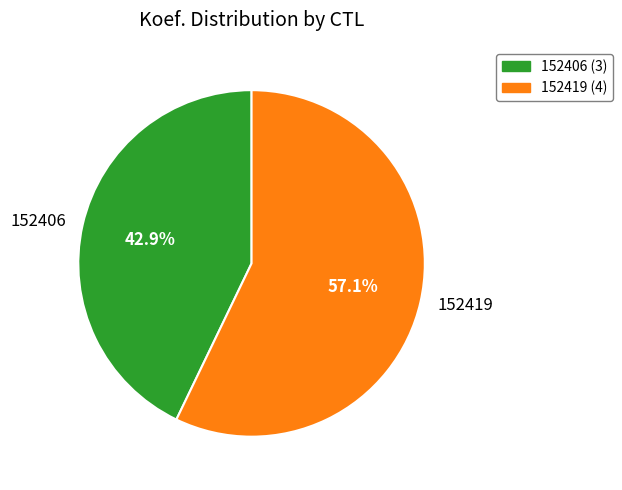

Which has a higher value, 152419 or 152406?

152419